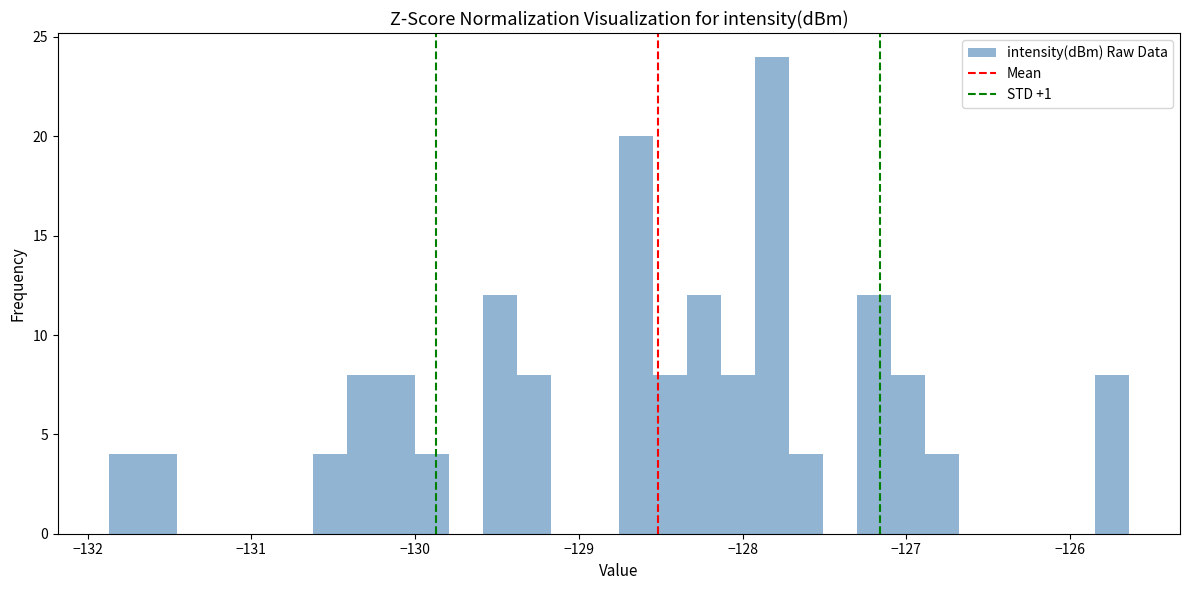

Read against the x-axis, roughly where is the centre of the tallest bar?

-127.8